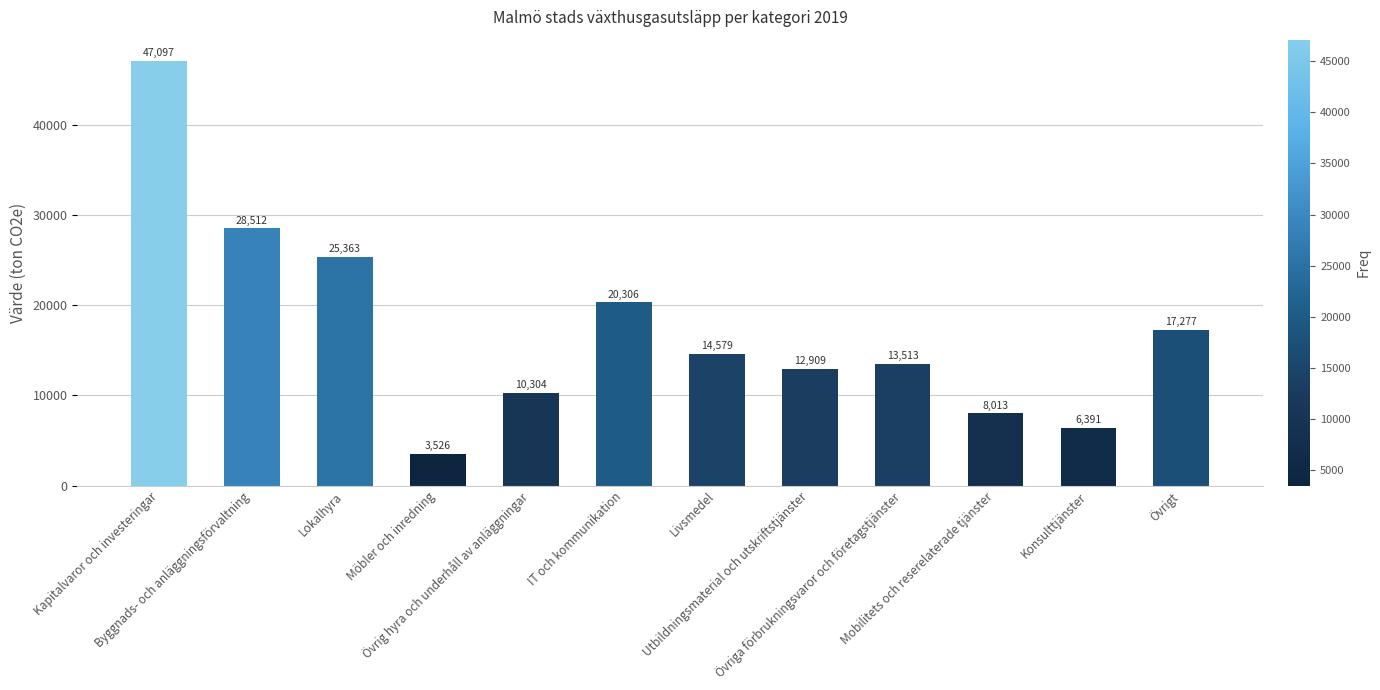

The chart shows a value of 10226.2 at IT och kommunikation. True or false?

False